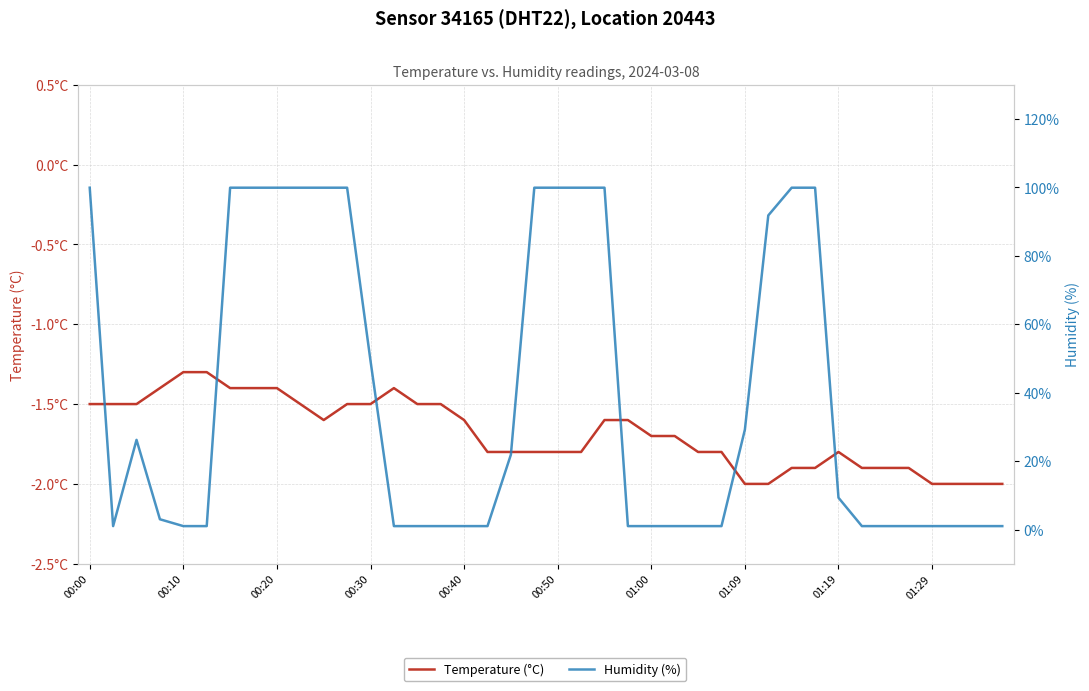

Which series has the largest range (max minus min)?

Humidity (%)